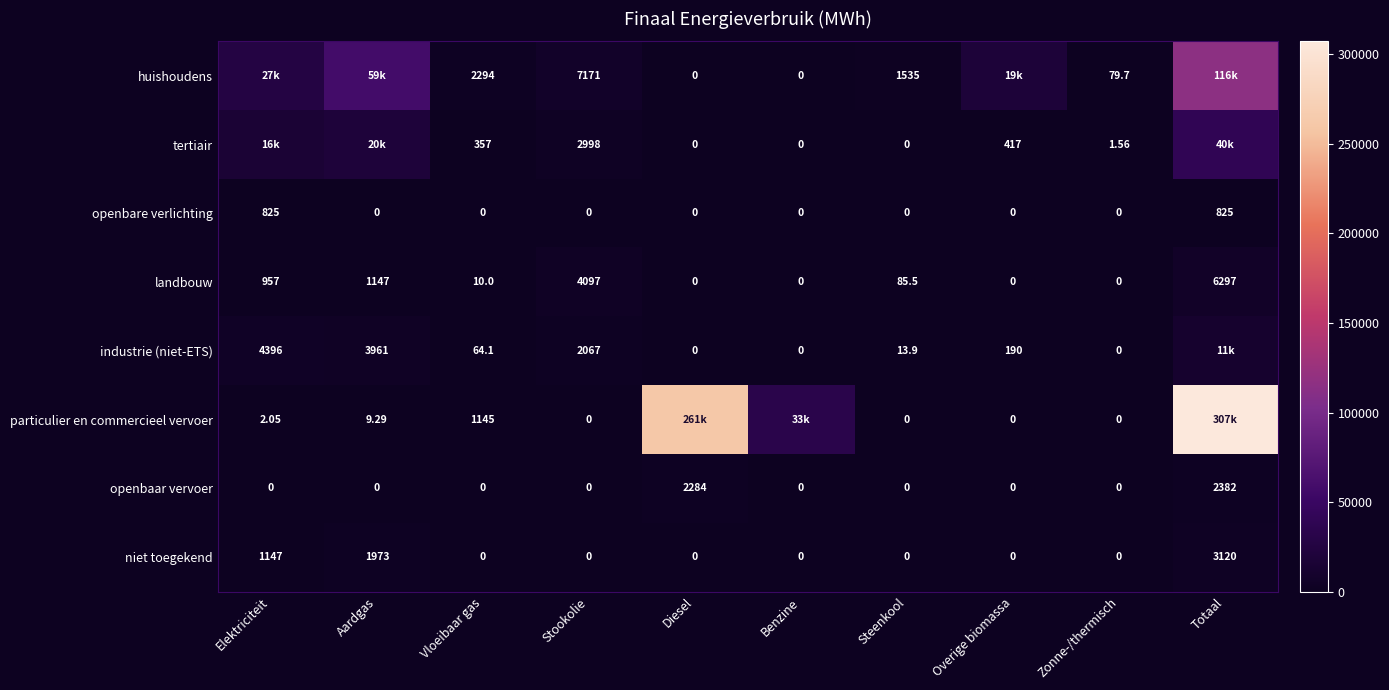

At which label is landbouw closest to 3148?

Stookolie